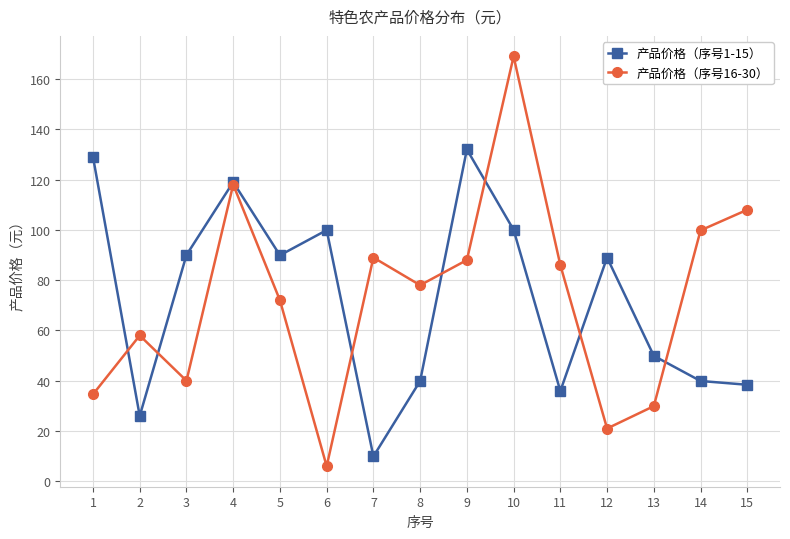

True or false: 产品价格（序号16-30） has a value of 86.0 at 11.

True